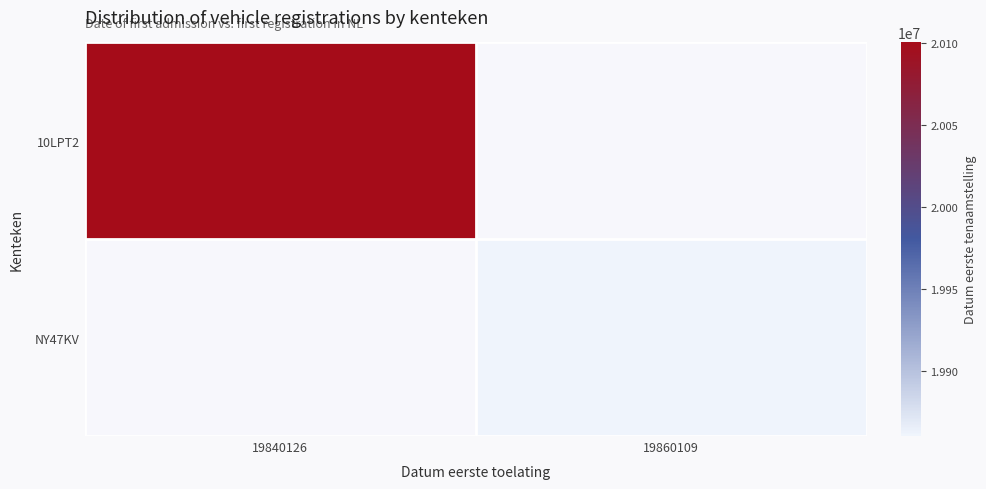

Which series has the largest range (max minus min)?

10LPT2